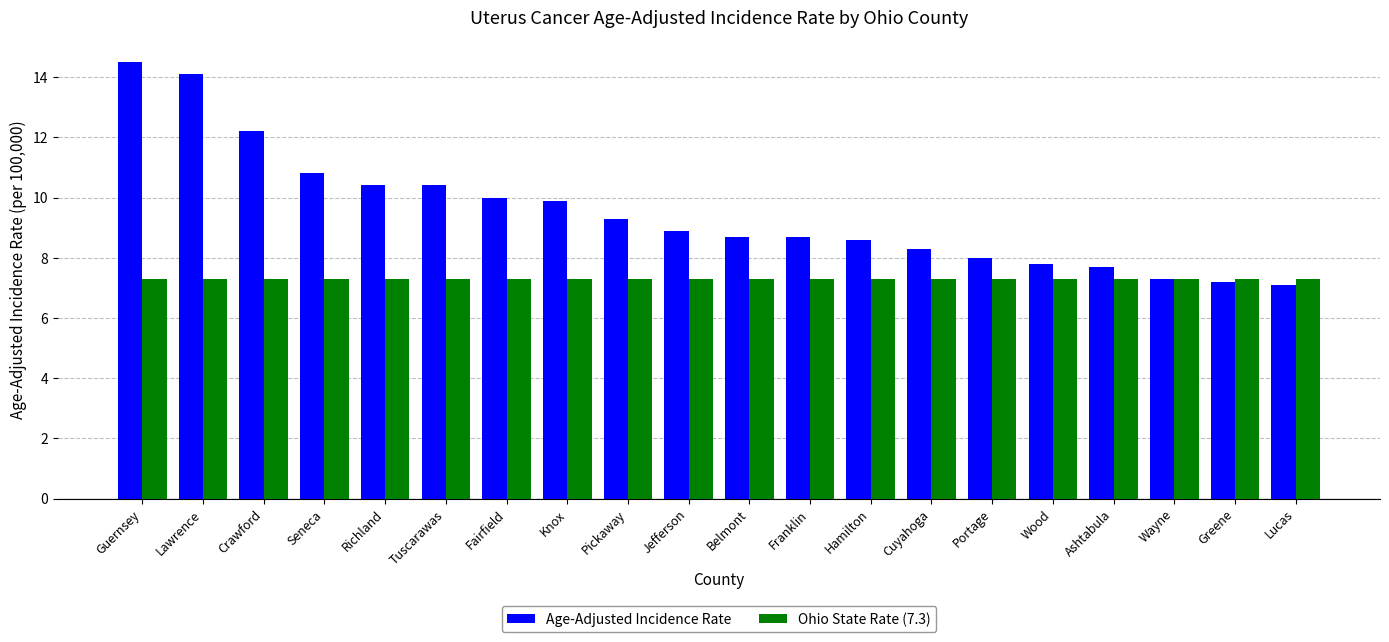

Is the value of Ohio State Rate (7.3) at Lucas greater than the value of Age-Adjusted Incidence Rate at Portage?

No